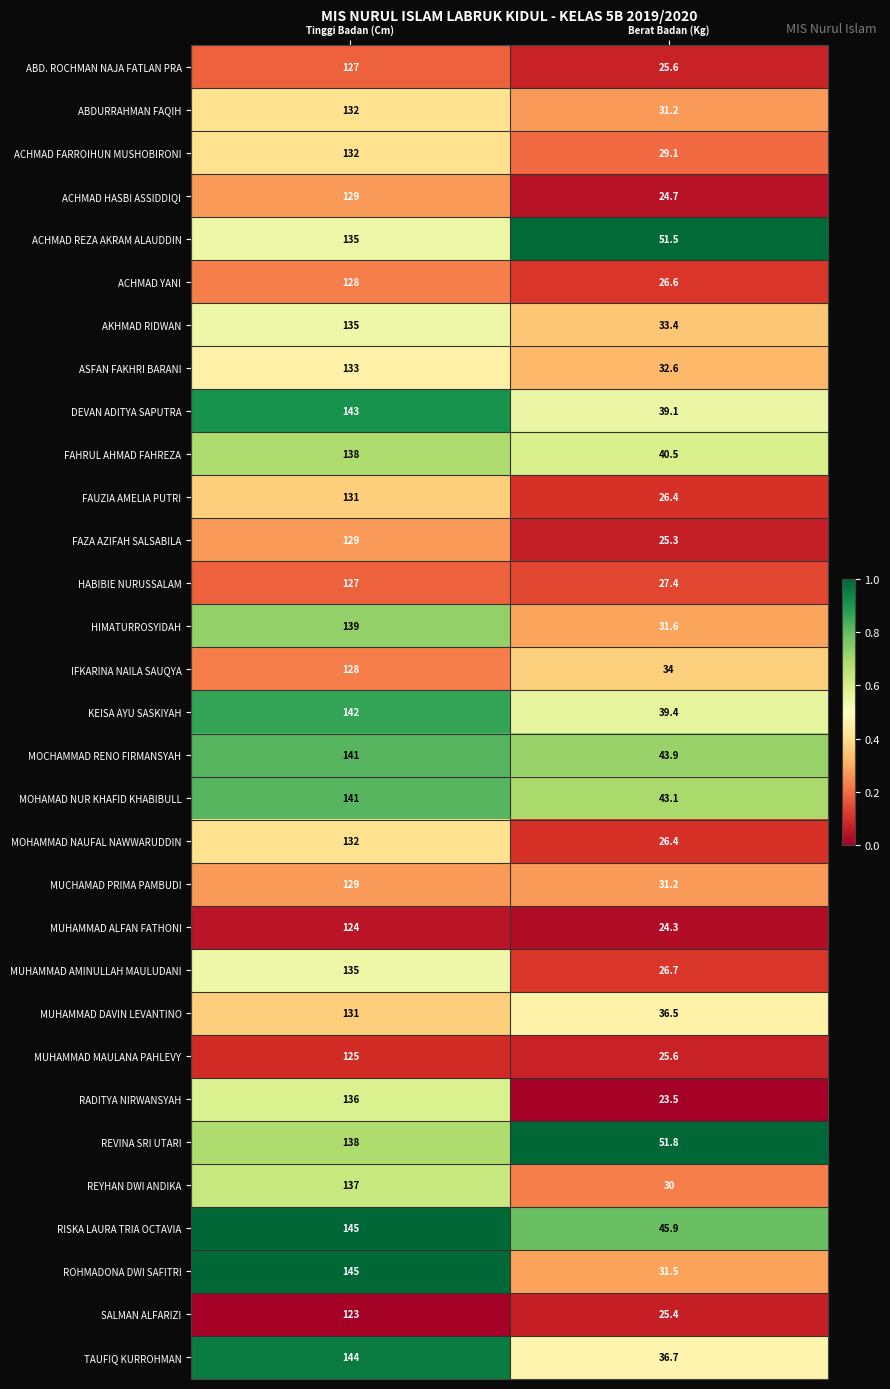

Is it true that FAZA AZIFAH SALSABILA equals 25.3 at Berat Badan (Kg)?

True